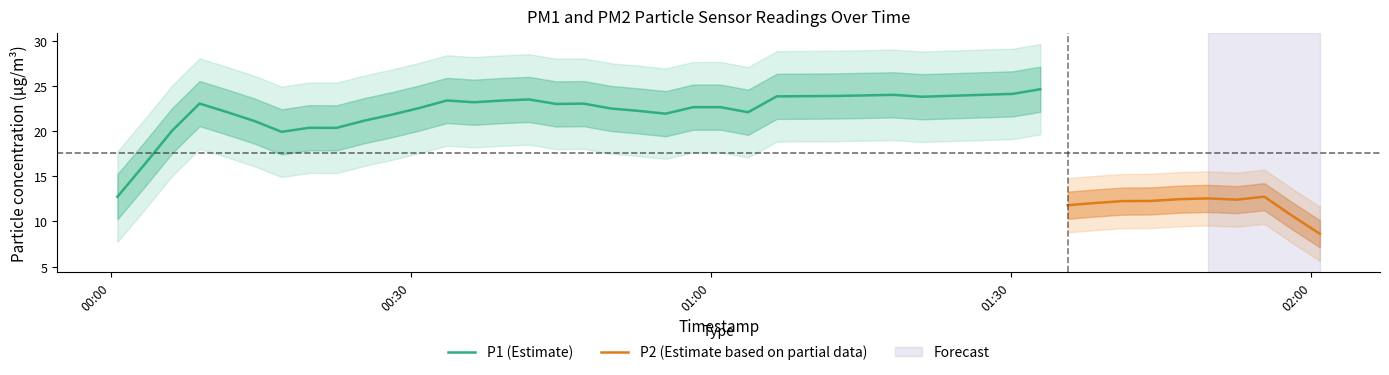

True or false: P1 and P2 cross at least once.

False